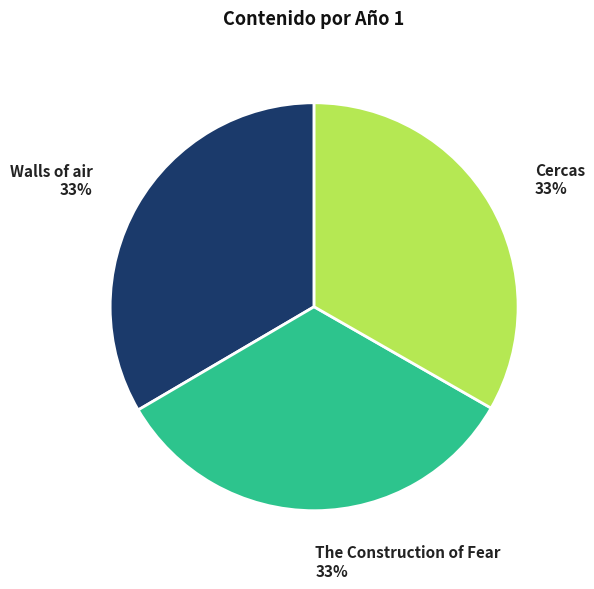

Is it true that Walls of air is 33% of the pie?

True